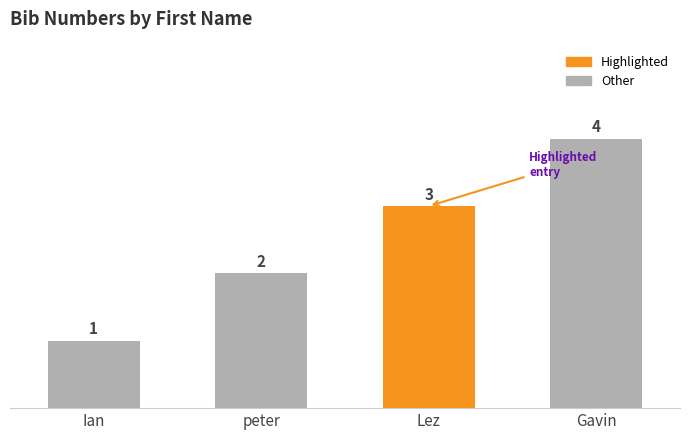

At which label is the value closest to 2?

peter